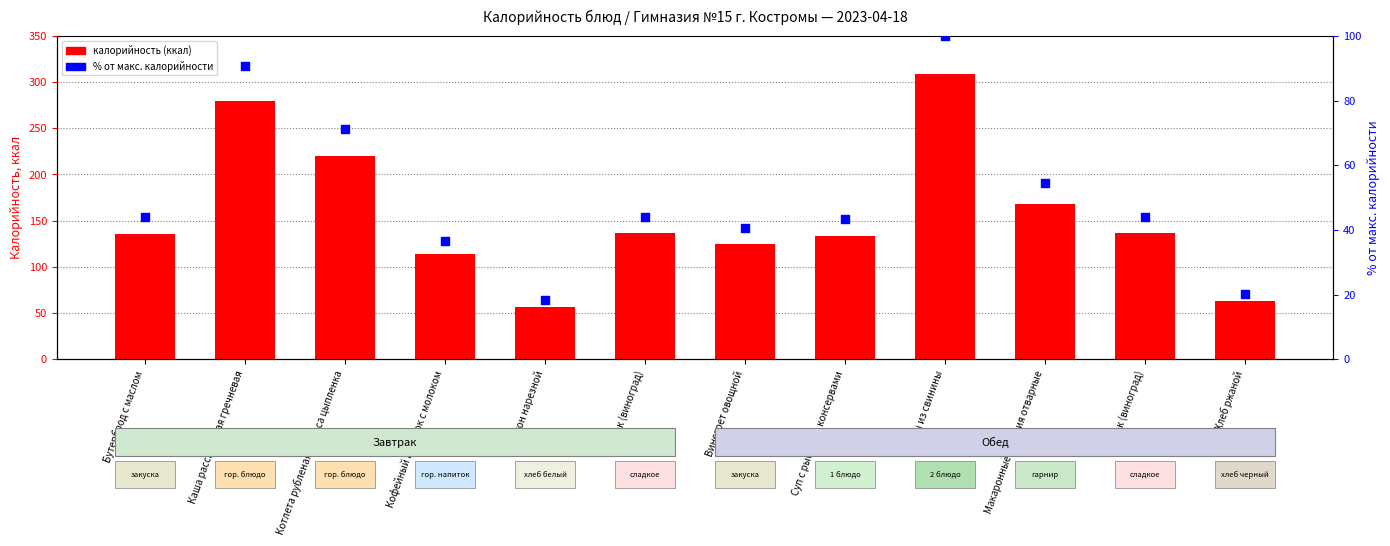

At how many categories does at least one series exceed 29?

12